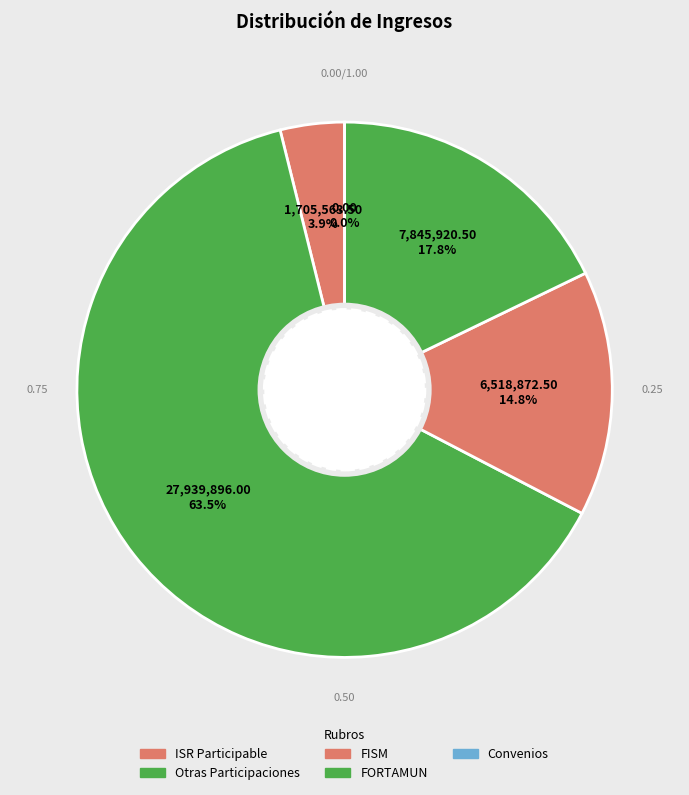

Is the sum of Otras Participaciones and FISM greater than half?

Yes